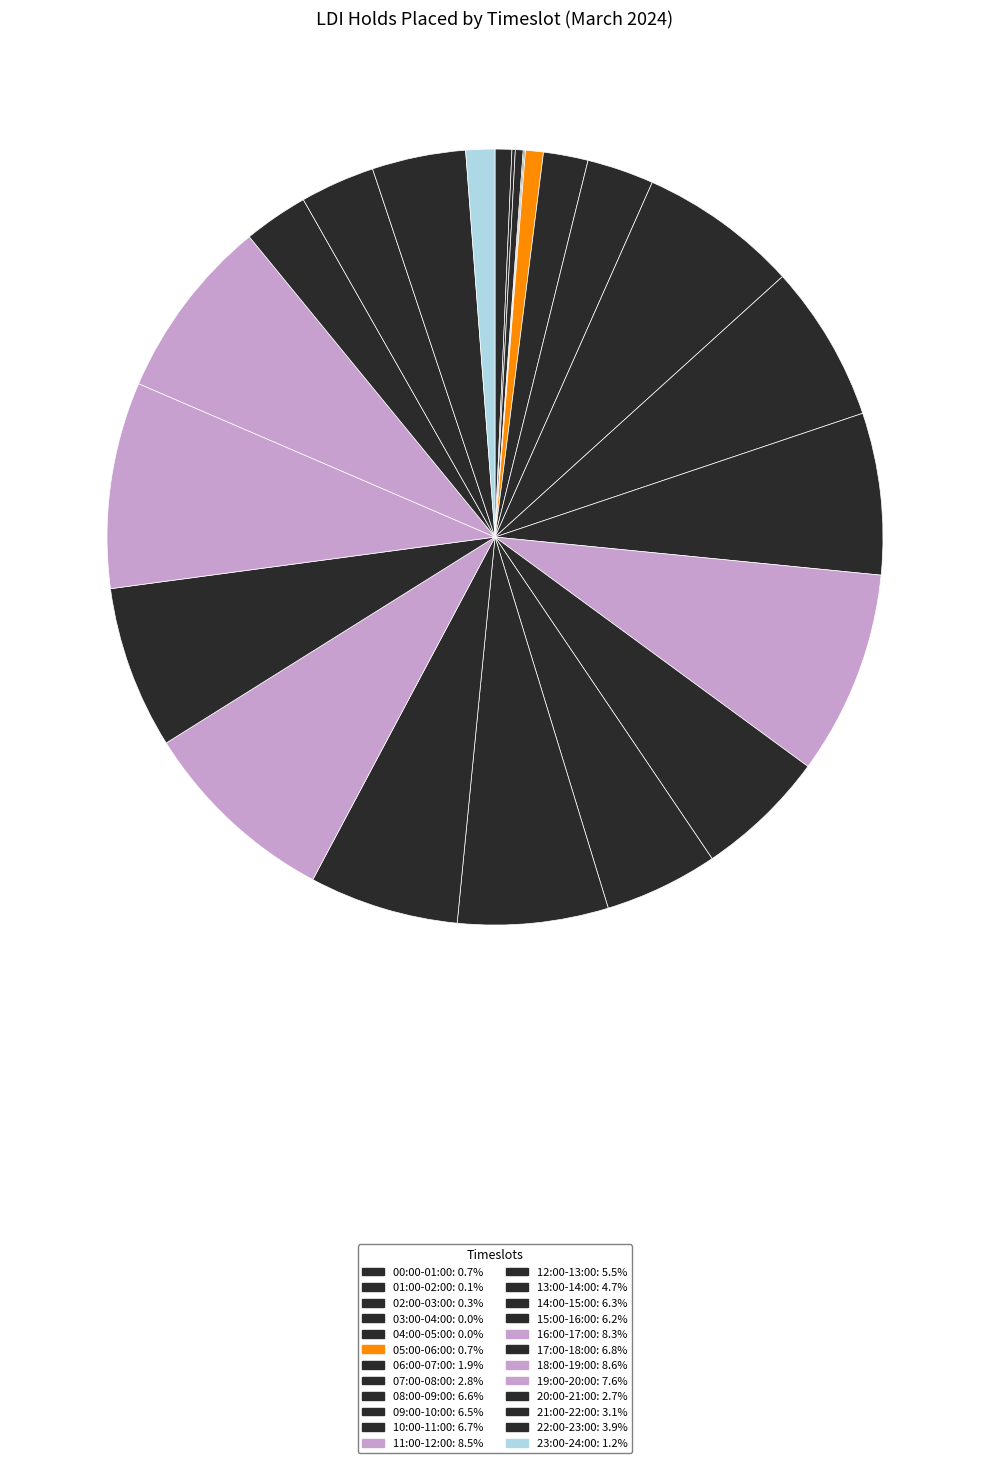

What percentage do 08:00-09:00 and 07:00-08:00 together represent?

9.4%